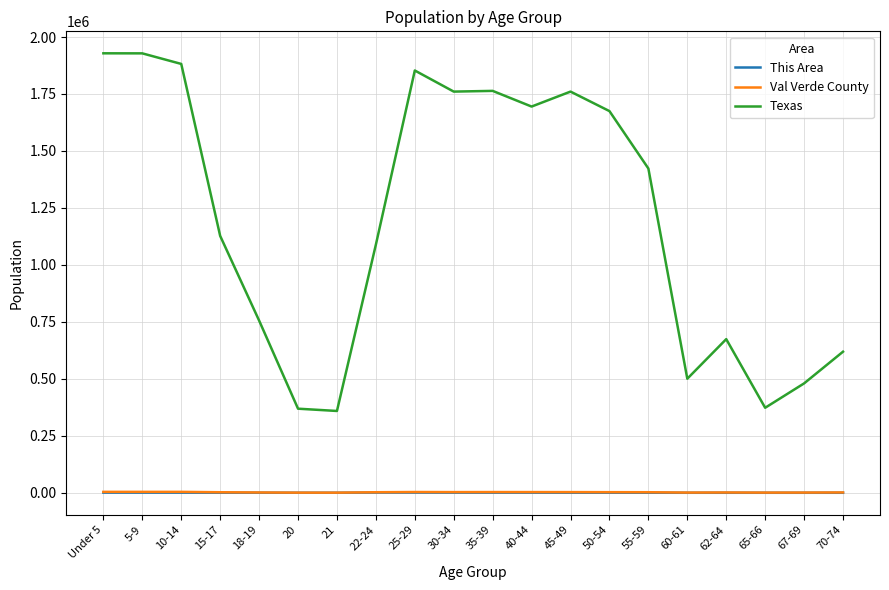

What is the sum of all Val Verde County values?

46218